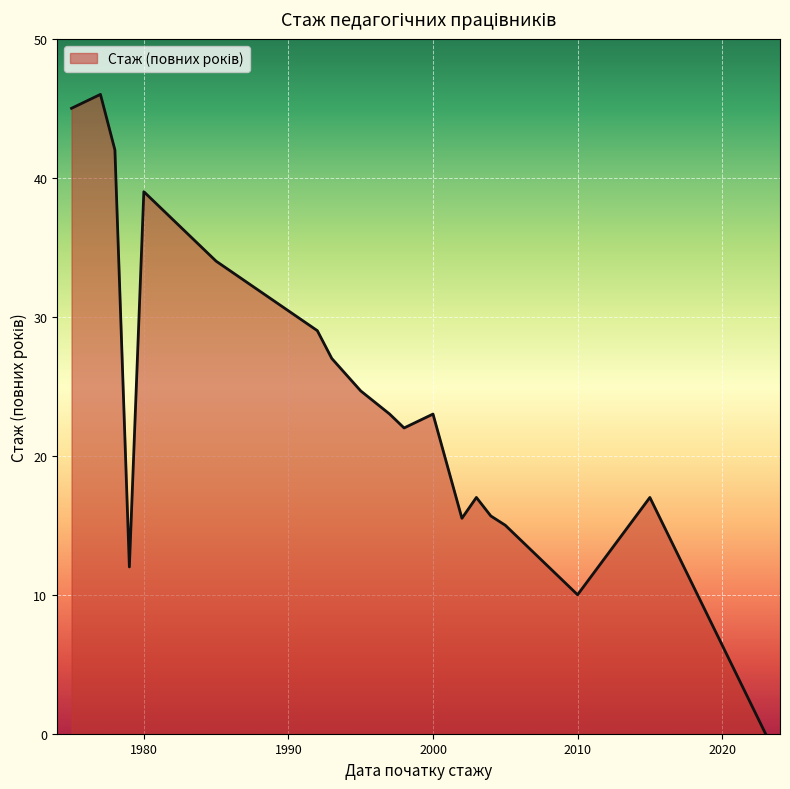

What is the difference between the maximum and minimum values?

46.0